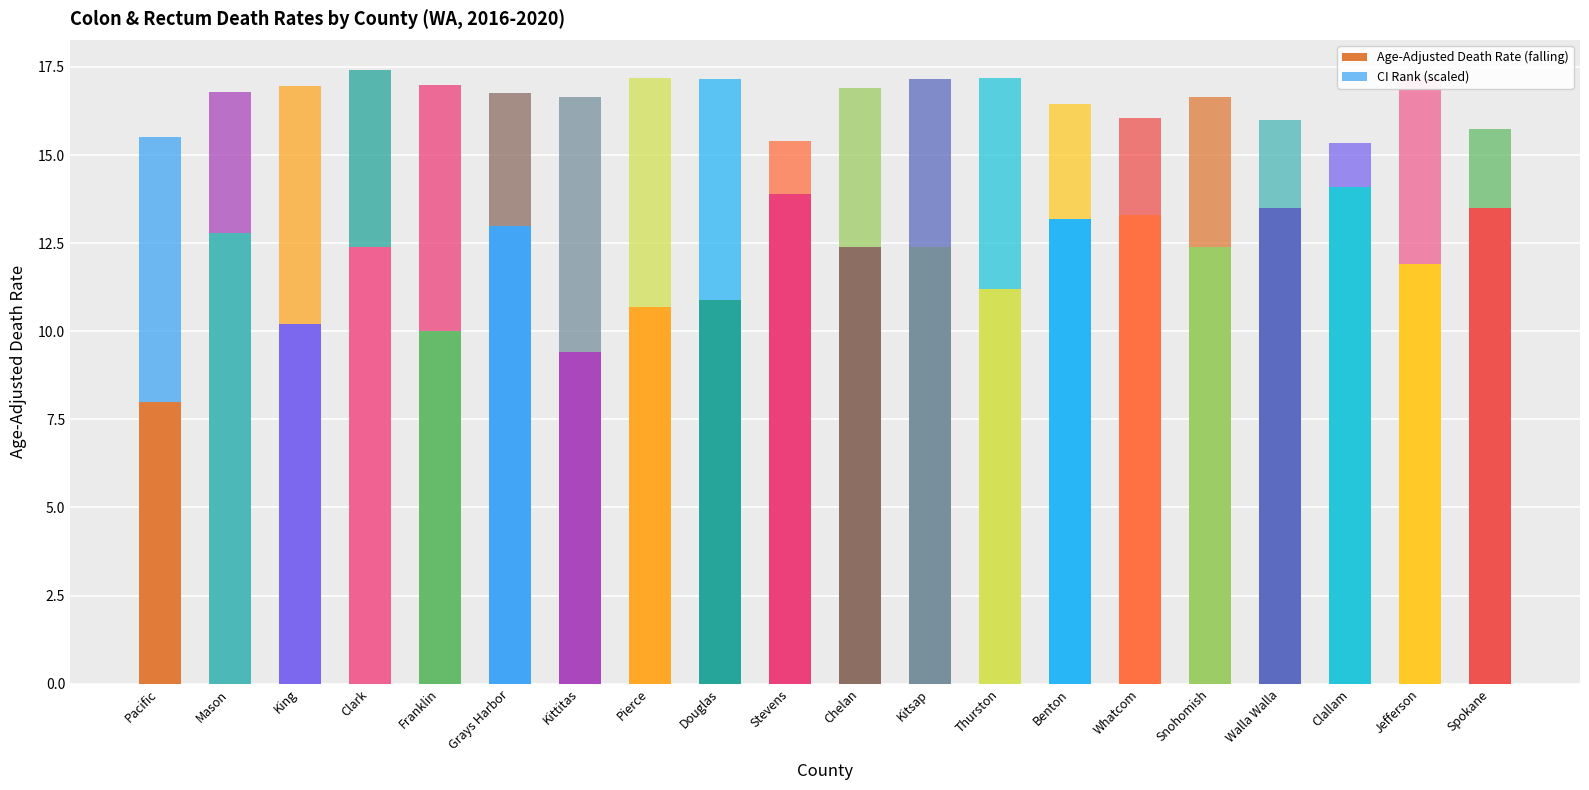

The Age-Adjusted Death Rate (falling) series shows 9.4 at Kittitas. True or false?

True